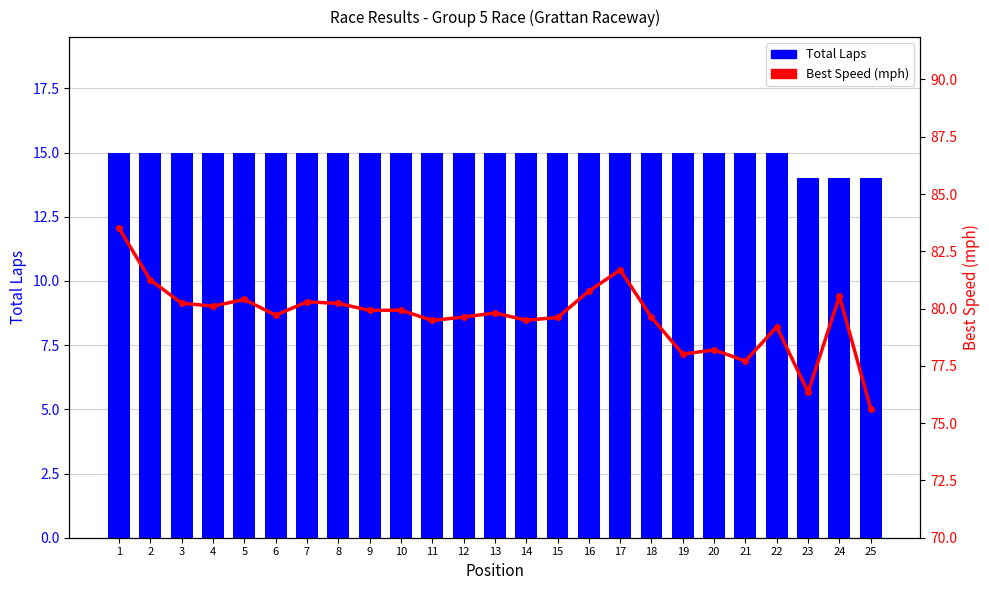

At how many categories does at least one series exceed 82?

1